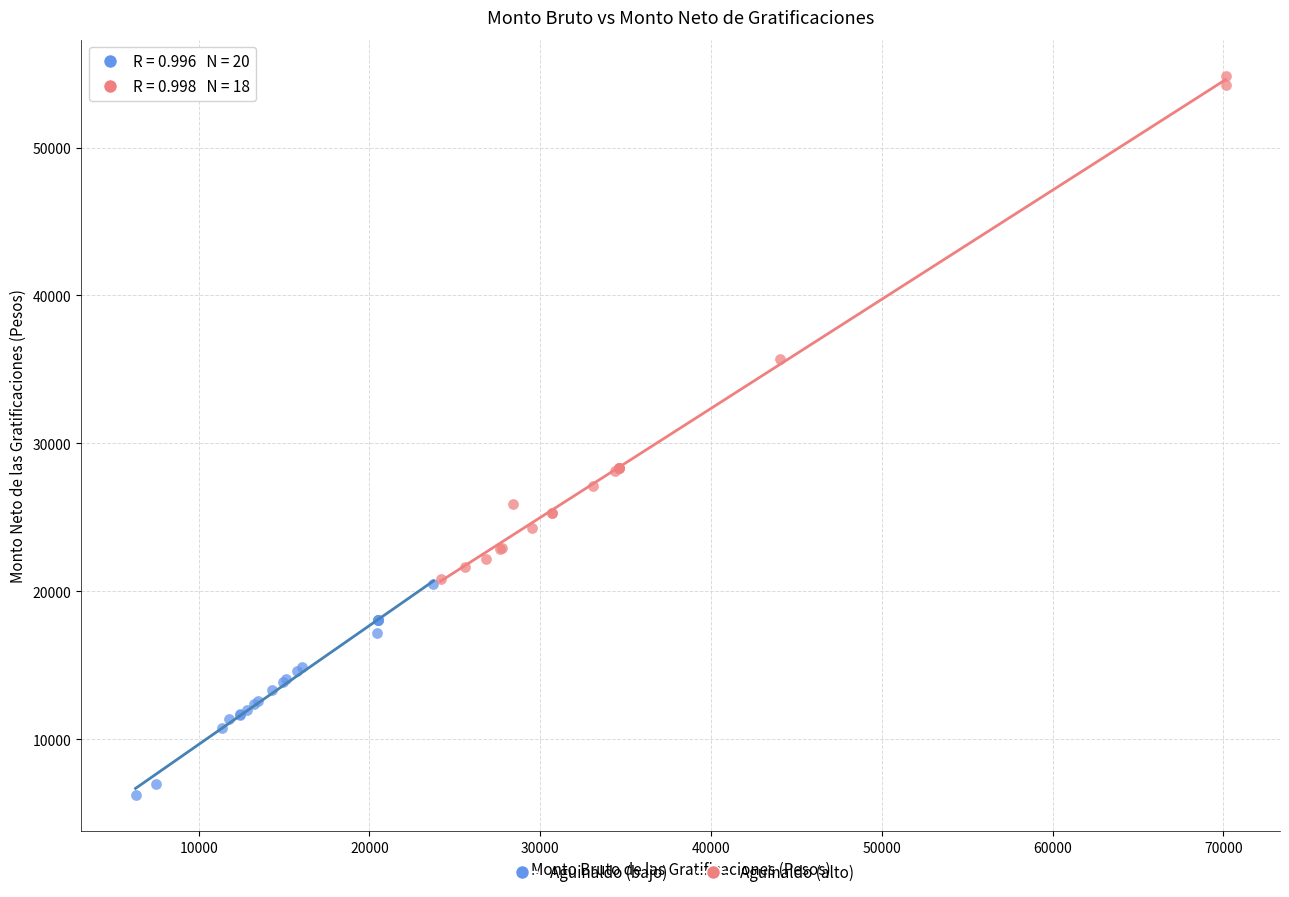

Which series contains the highest Y value?

Aguinaldo (alto)